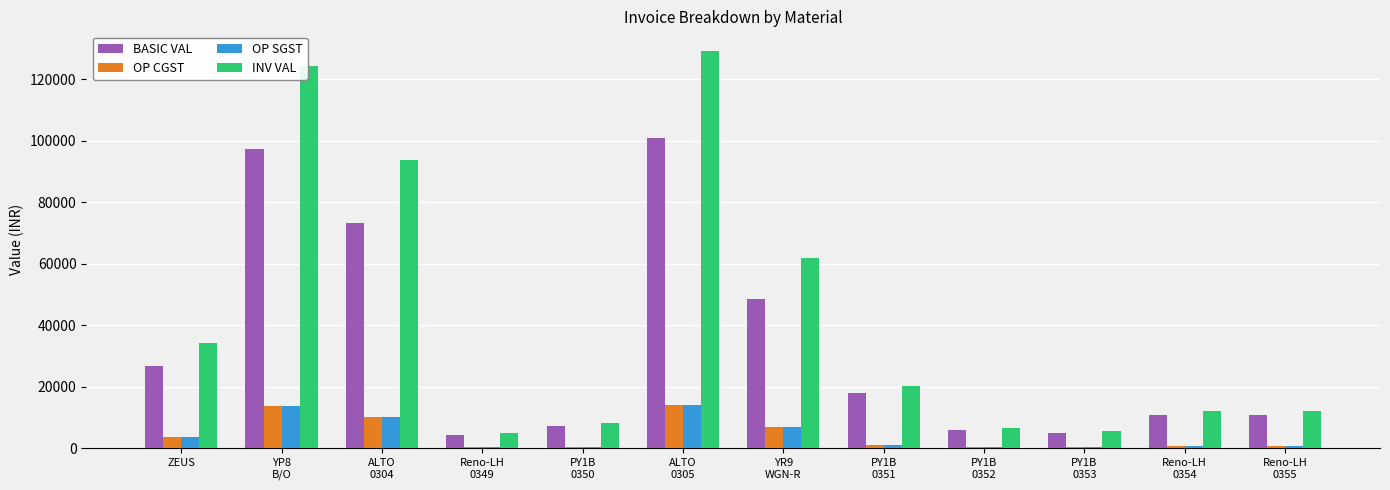

What is the greatest value displayed?

129141.5